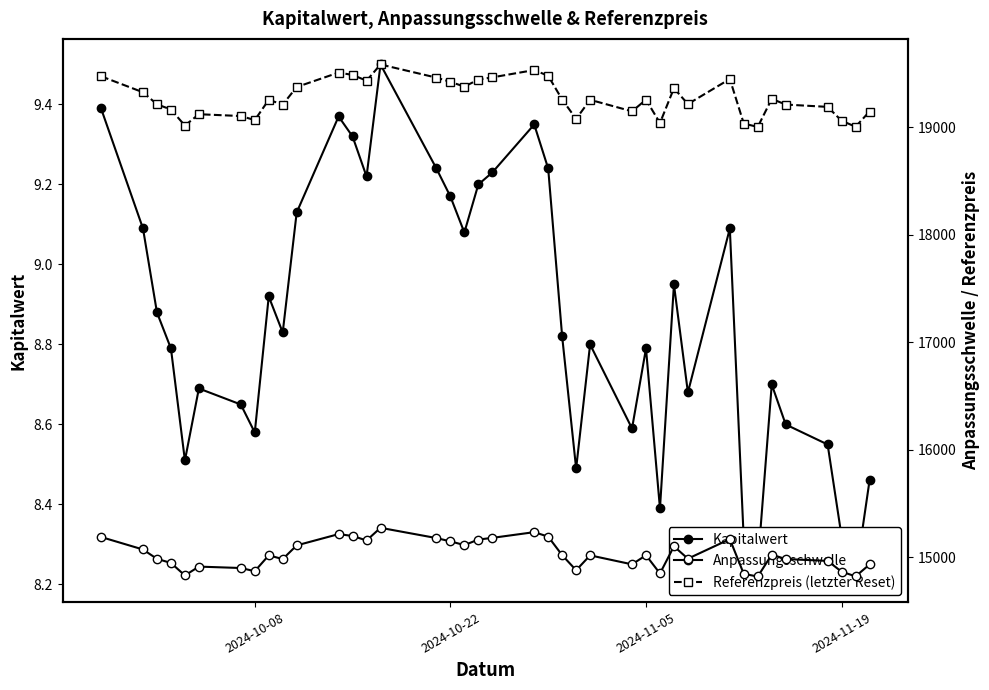

True or false: Anpassungsschwelle and Kapitalwert cross at least once.

False